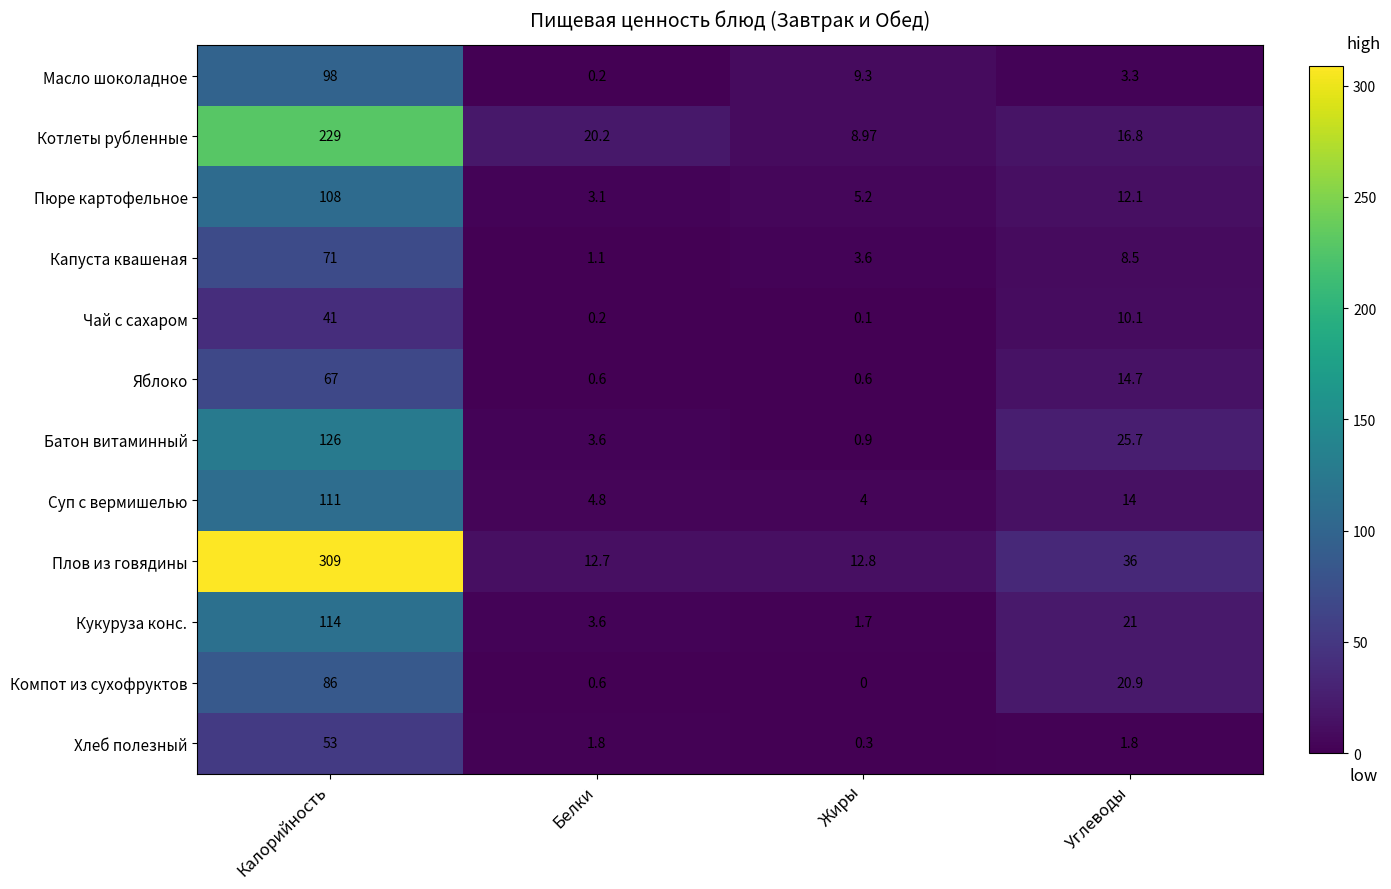

At Жиры, list the series in order from smallest to largest.

Компот из сухофруктов, Чай с сахаром, Хлеб полезный, Яблоко, Батон витаминный, Кукуруза конс., Капуста квашеная, Суп с вермишелью, Пюре картофельное, Котлеты рубленные, Масло шоколадное, Плов из говядины